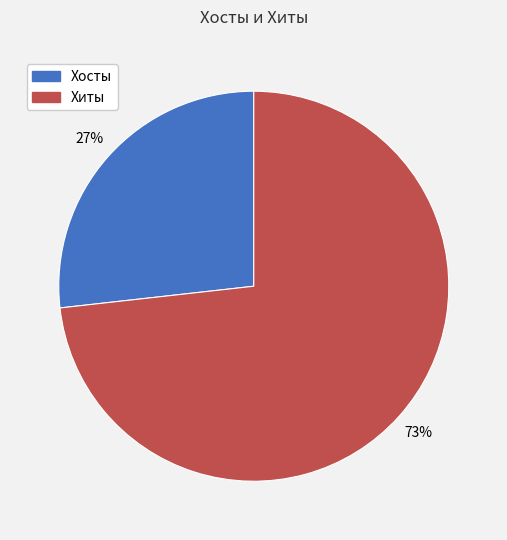

To the nearest percent, what is the average slice percentage?

50%